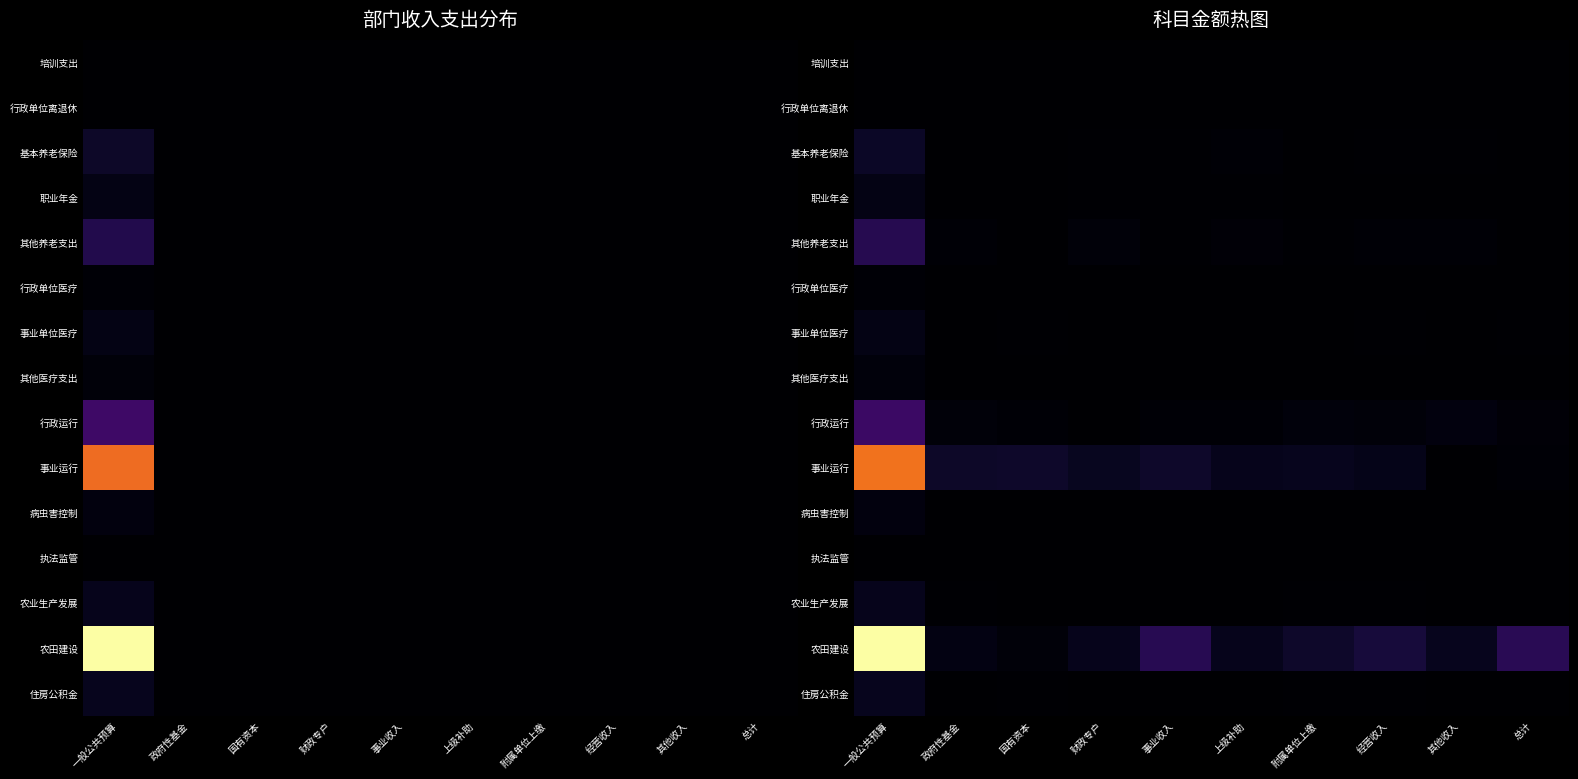

At which category is the sum across all series the highest?

一般公共预算